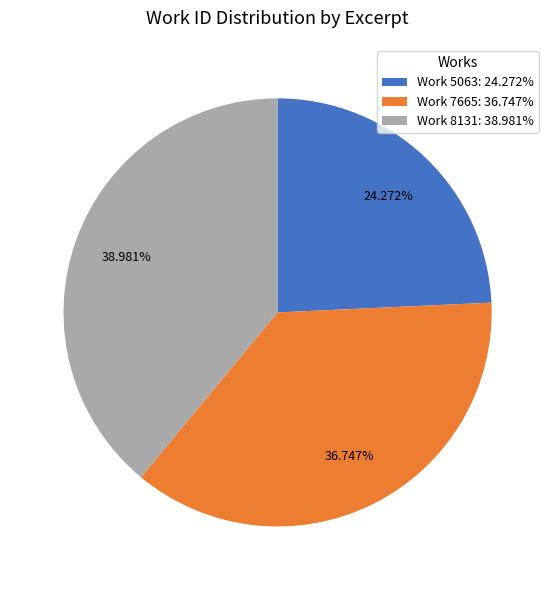

Which has a higher value, Work 5063 or Work 8131?

Work 8131